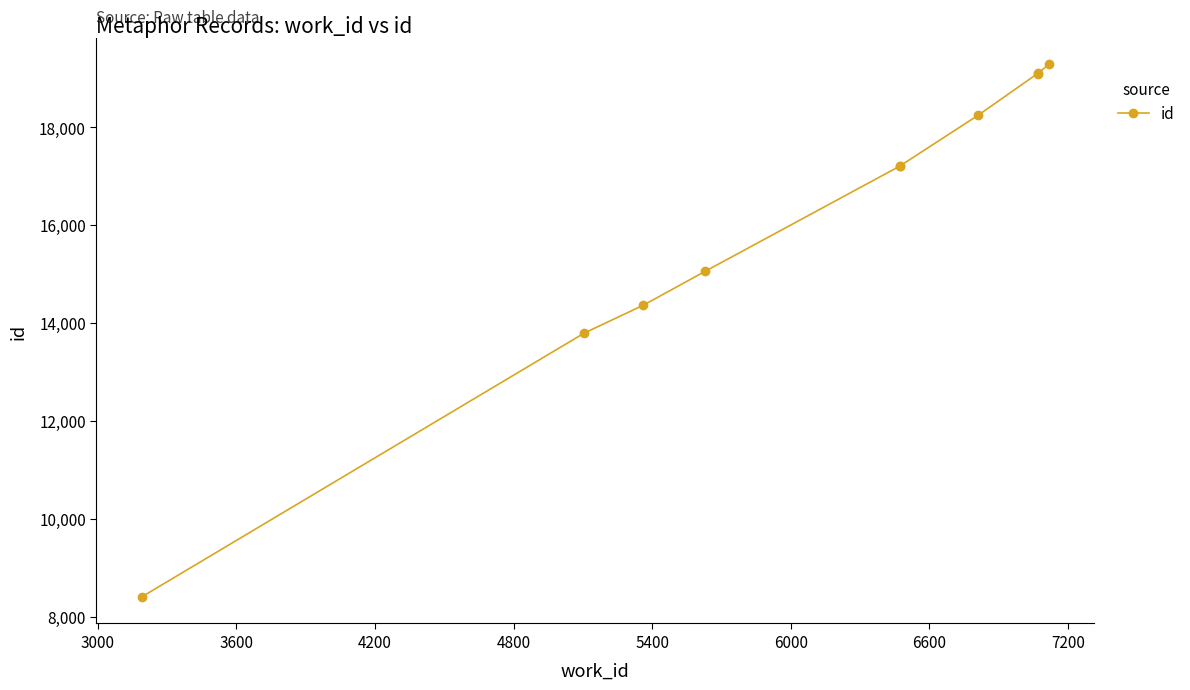

What is the maximum value shown in the chart?

19279